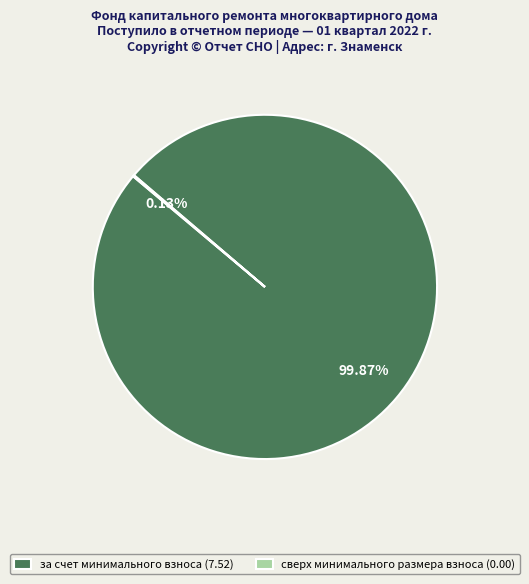

Is за счет минимального взноса the majority of the pie?

Yes